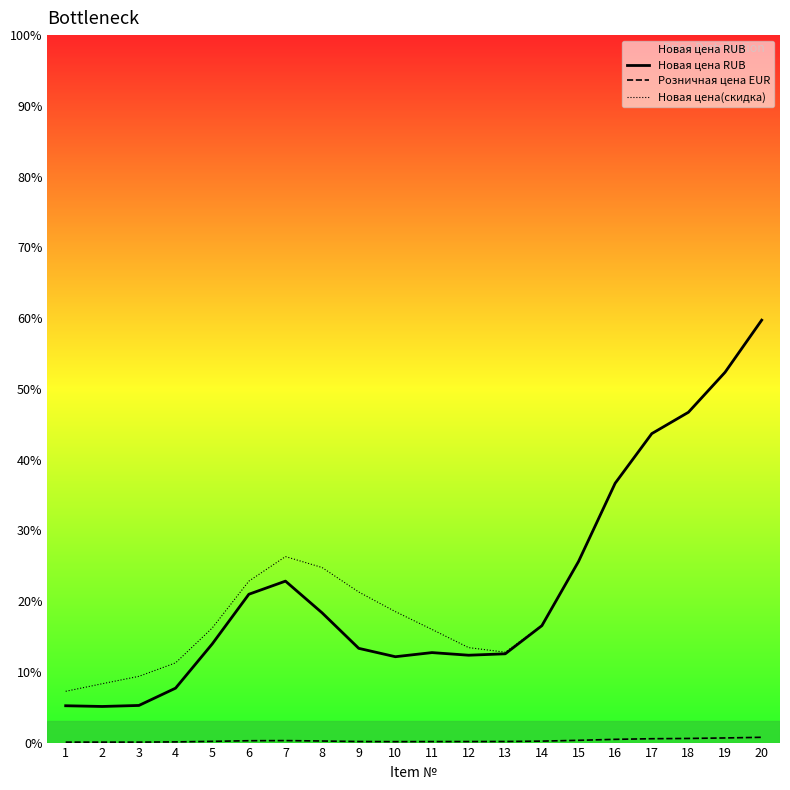

List the series in order of their peak value, highest first.

Новая цена RUB, Новая цена(скидка), Розничная цена EUR